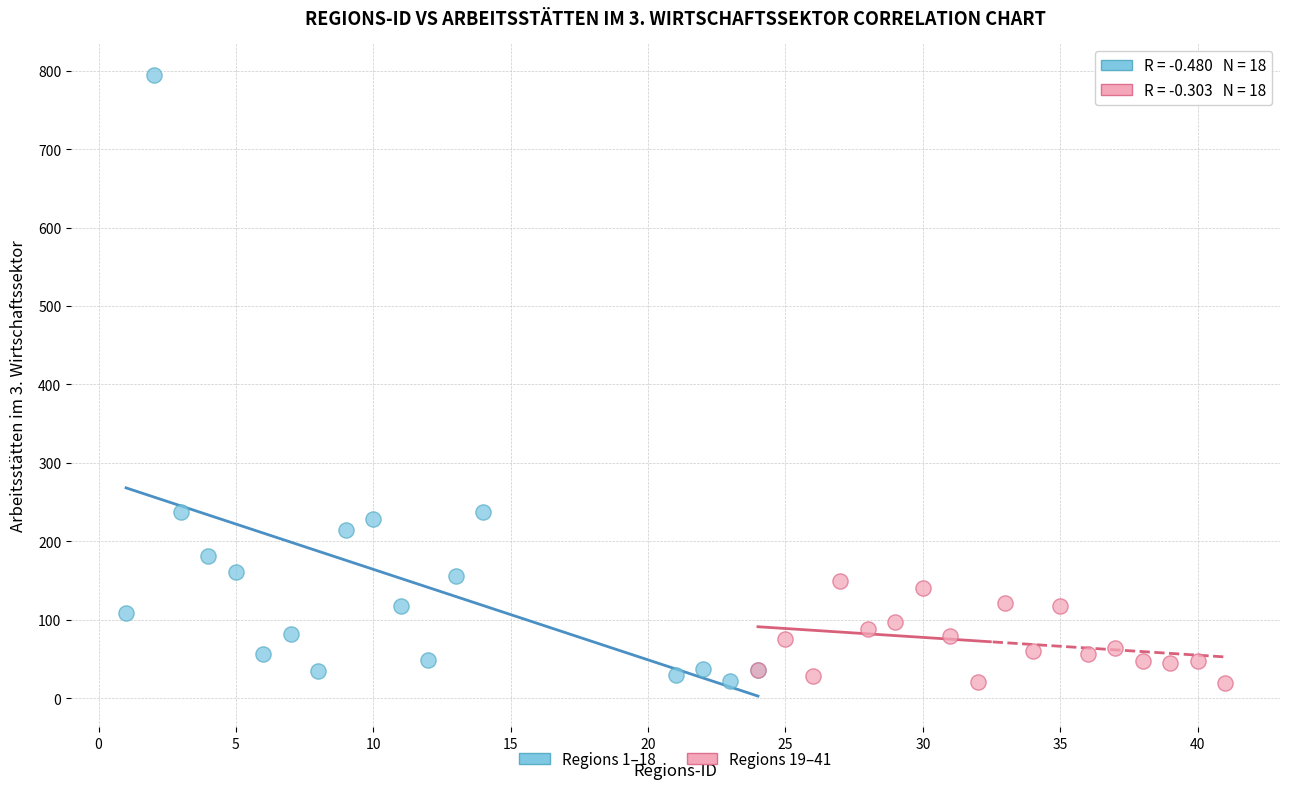

Which series reaches the maximum Y coordinate?

Regions 1–18